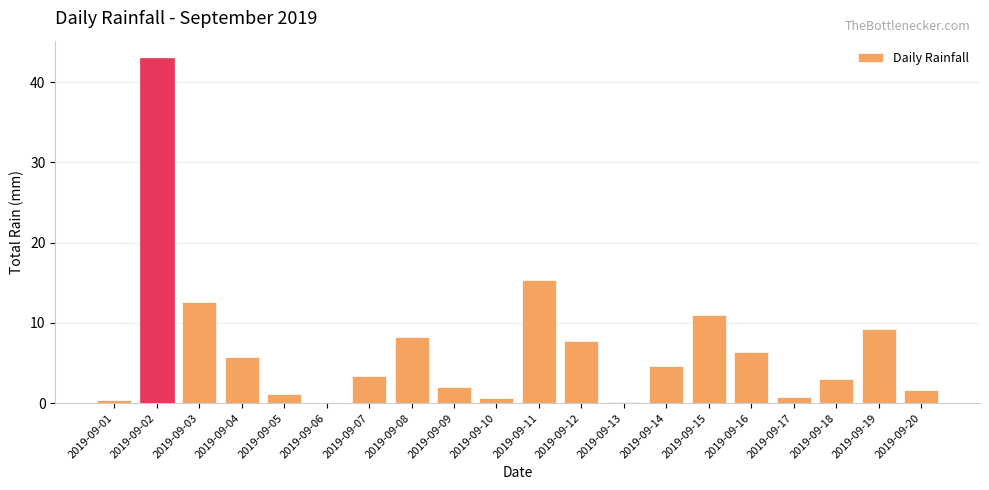

At which category does the chart reach its peak across all series?

2019-09-02